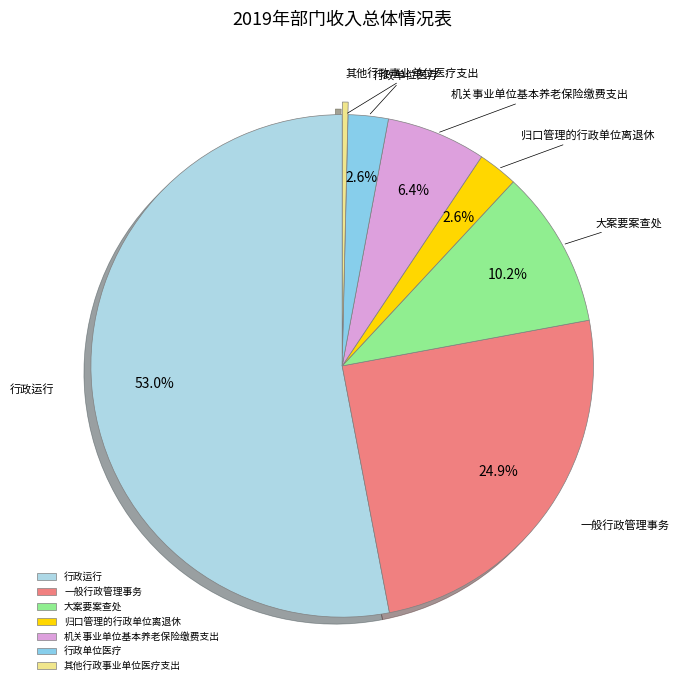

Which has a higher value, 行政单位医疗 or 一般行政管理事务?

一般行政管理事务